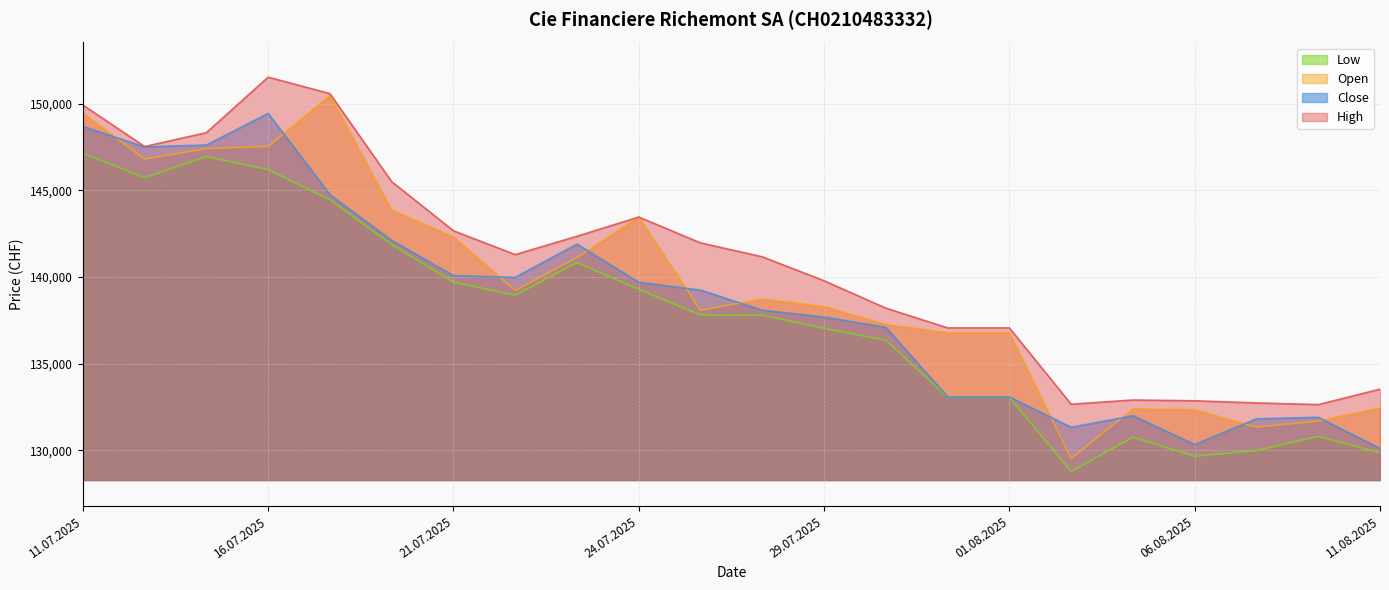

Where is the first local minimum for Open?

14.07.2025